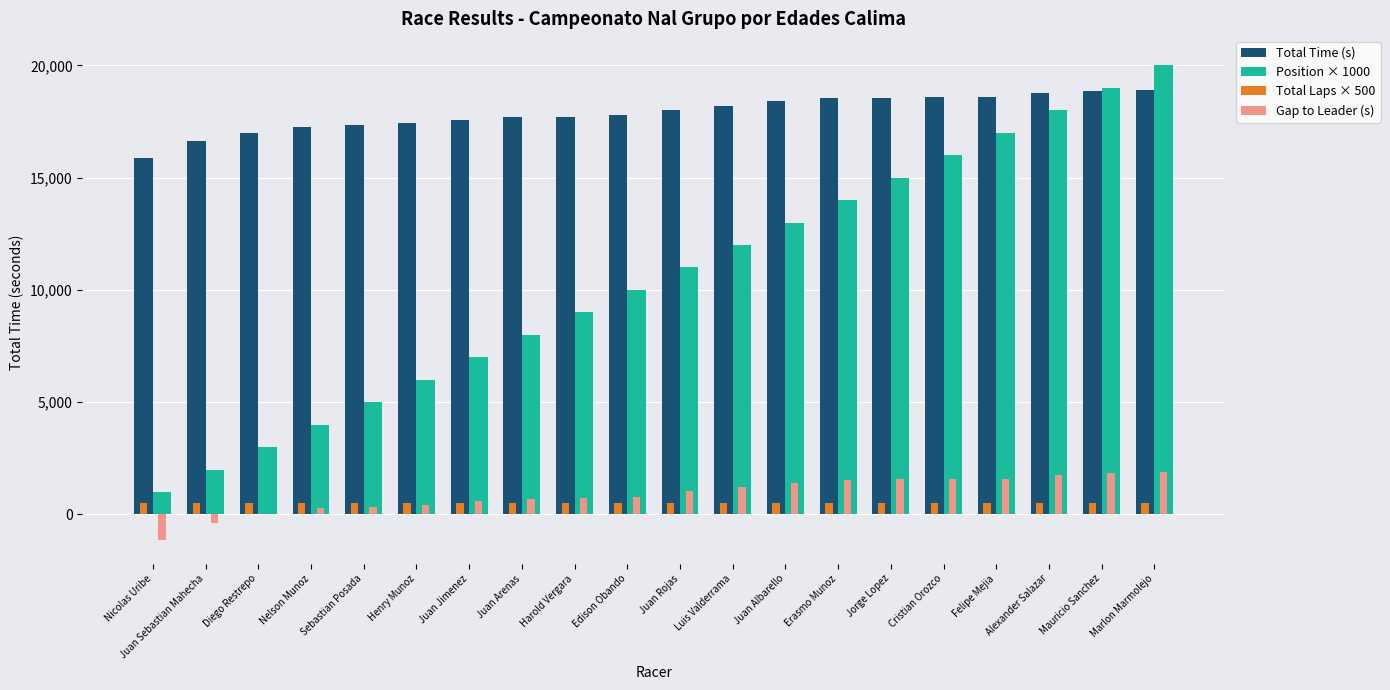

Which series changed the most between Henry Munoz and Juan Arenas?

Position × 1000